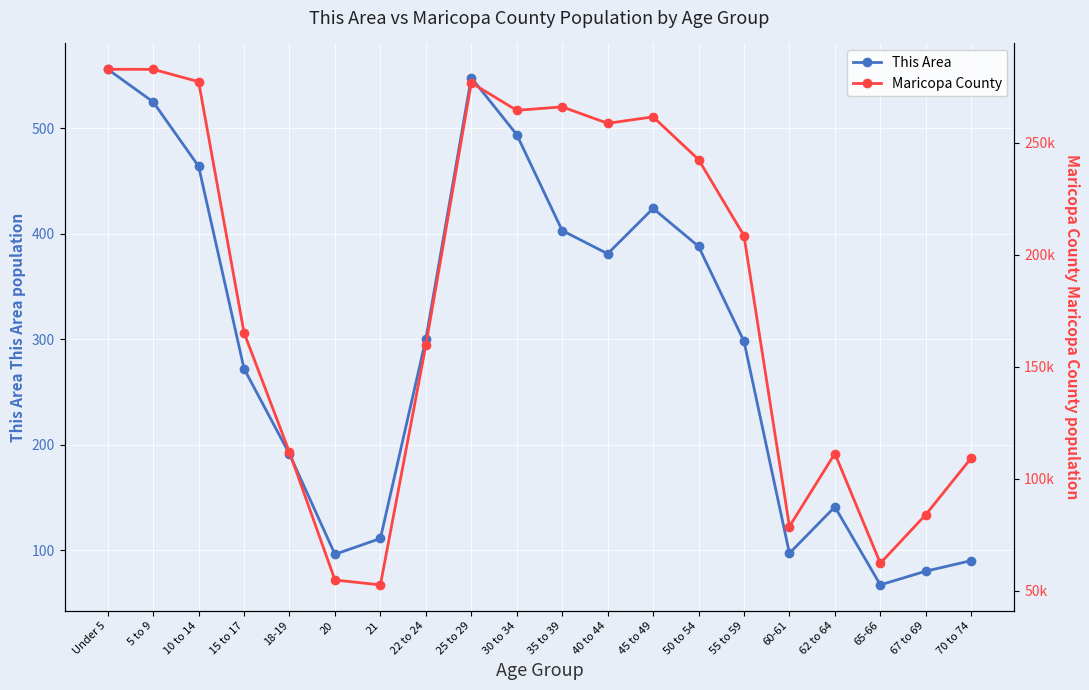

What is the difference between the second highest and minimum values in the This Area series?

481